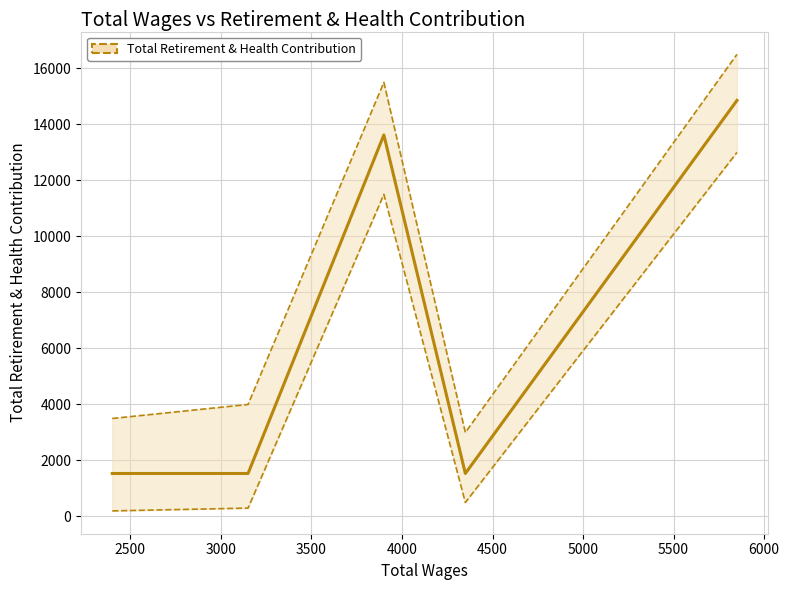

What is the difference between the maximum and minimum values?

13320